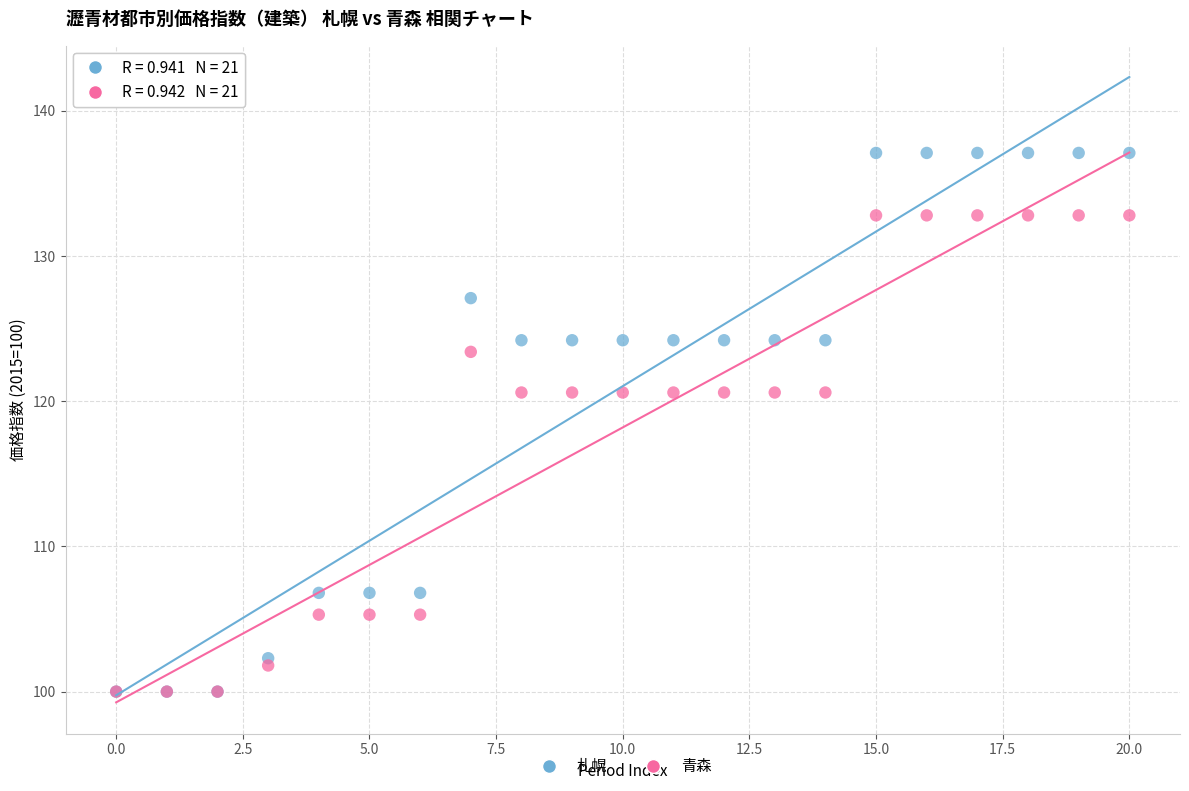

What are all the series names shown in the legend?

札幌, 青森